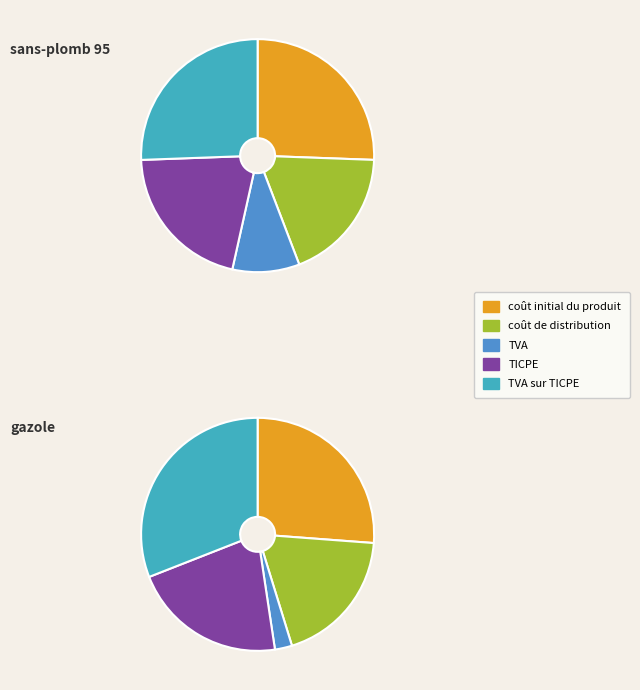

Do 4 and 0 together represent more than half of the pie?

No